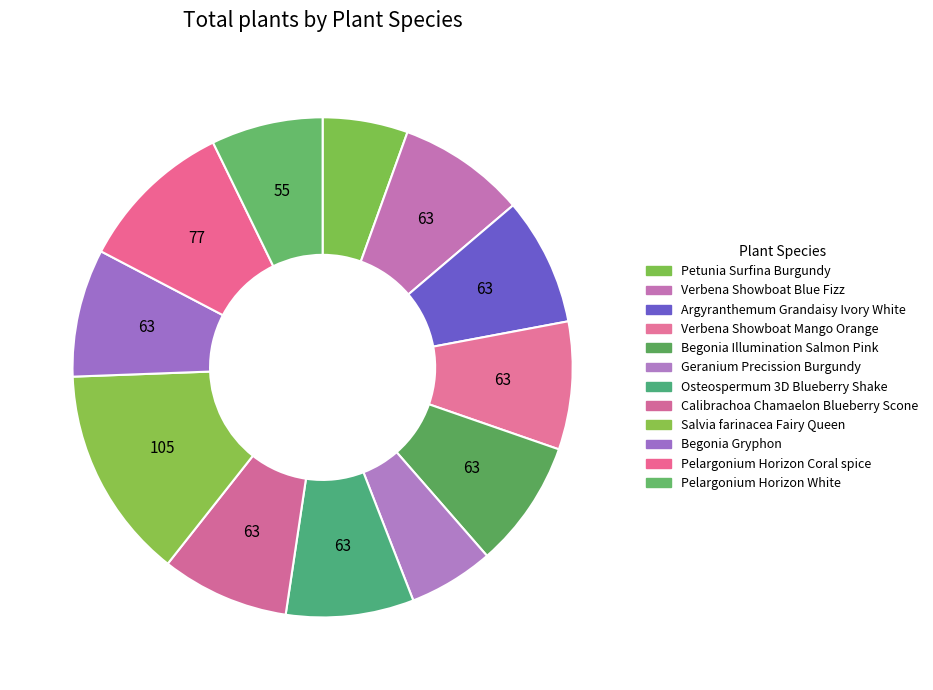

How many segments does this pie chart have?

12